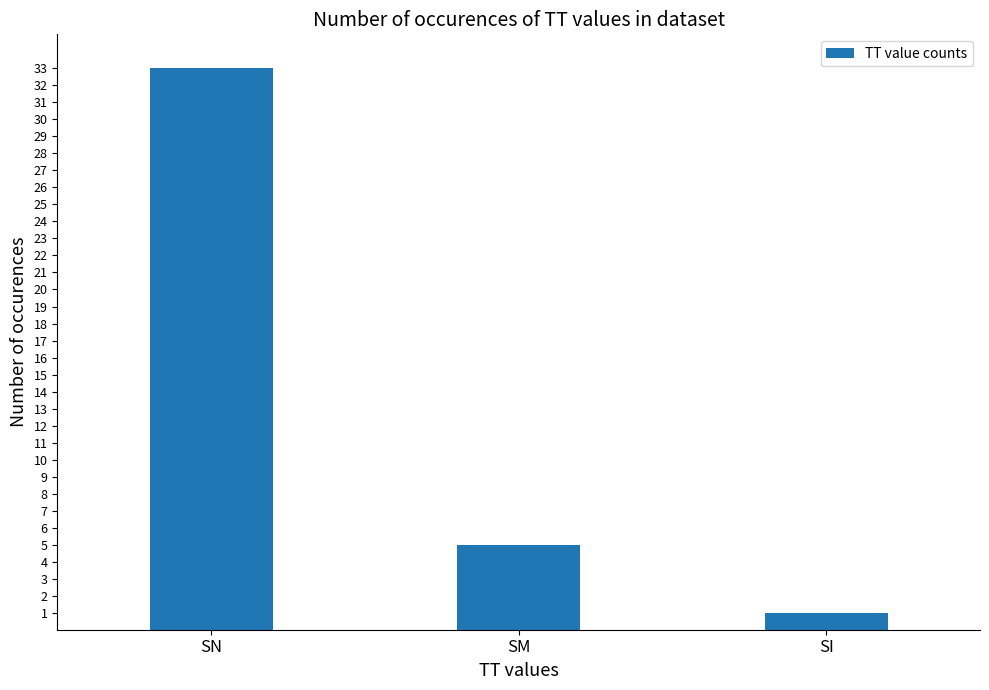

Is it true that the value at SN is 33?

True